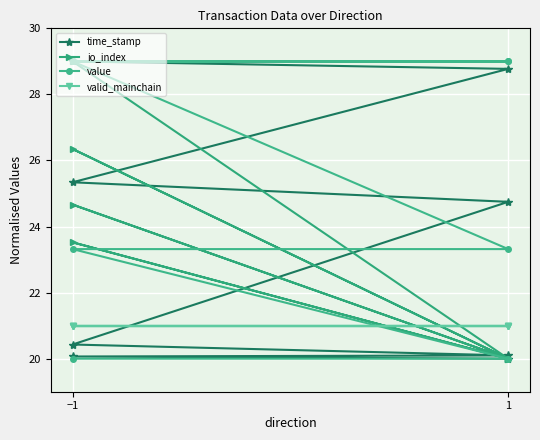

Reading left to right, transcribe all the data shown in this chart.

time_stamp: 29.0	28.8	25.3	24.7	20.4	20.1	20.1	20.0
io_index: 29.0	20.0	24.7	20.0	23.5	20.0	26.3	20.0
value: 20.0	20.0	23.3	23.3	29.0	29.0	29.0	29.0
valid_mainchain: 21.0	21.0	21.0	21.0	21.0	21.0	21.0	21.0